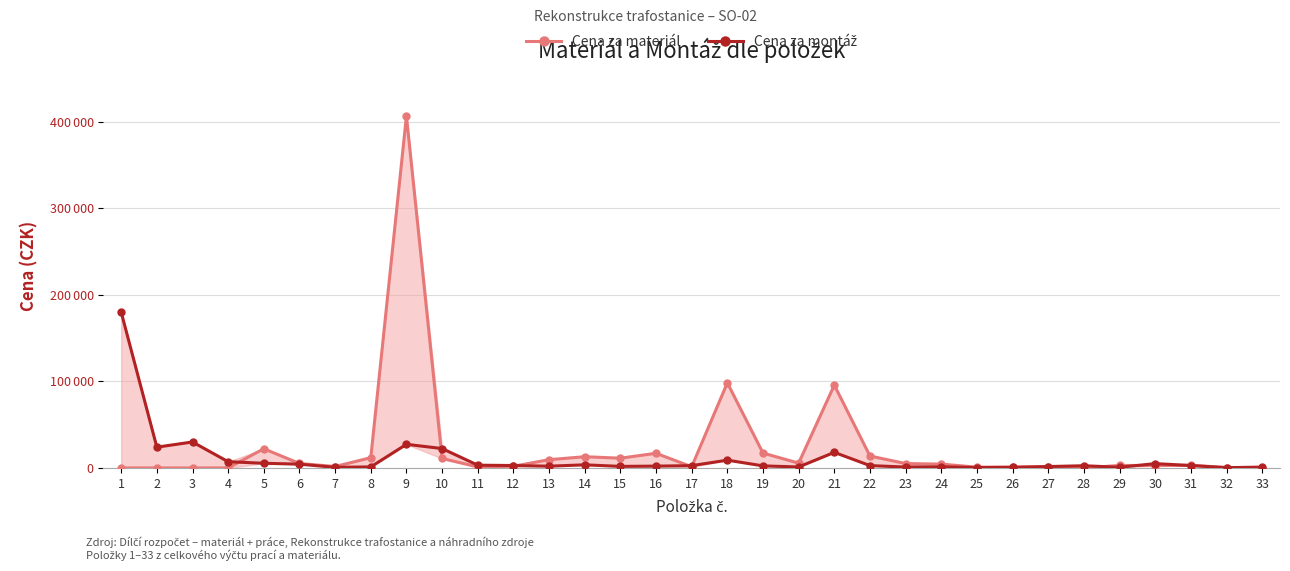

True or false: Cena za materiál and Cena za montáž cross at least once.

True